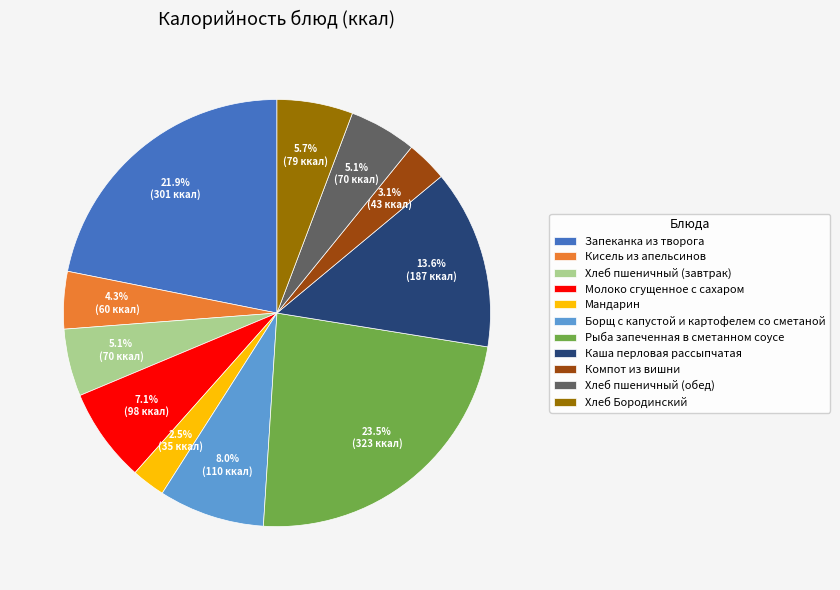

To the nearest percent, what is the difference between the largest and smallest slice percentages?

21%